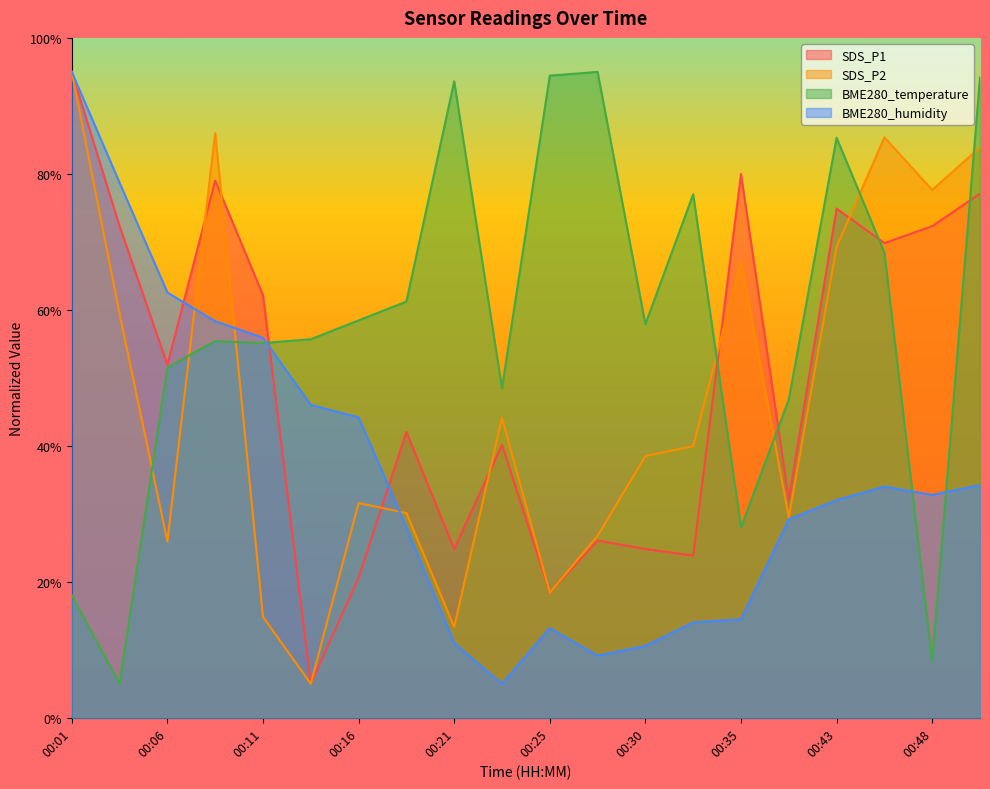

What is the average value of the BME280_temperature series?

57.9